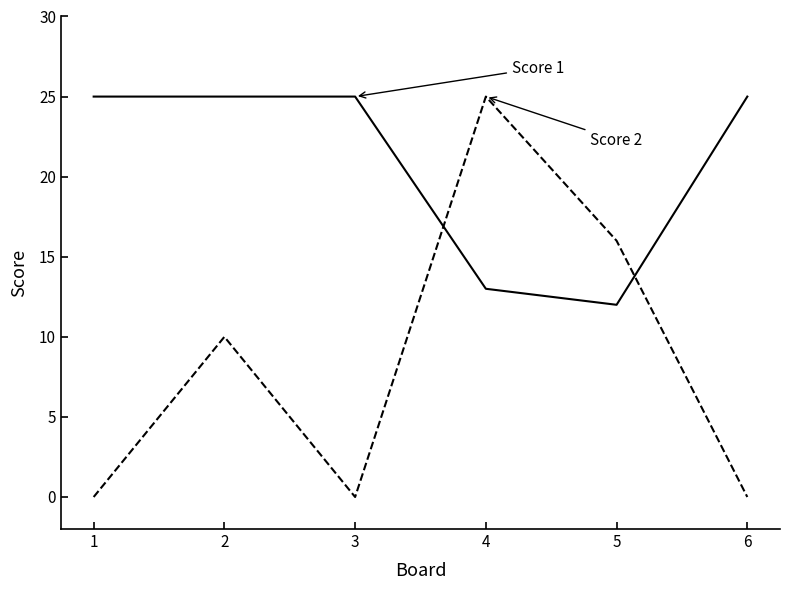

What is the maximum value shown in the chart?

25